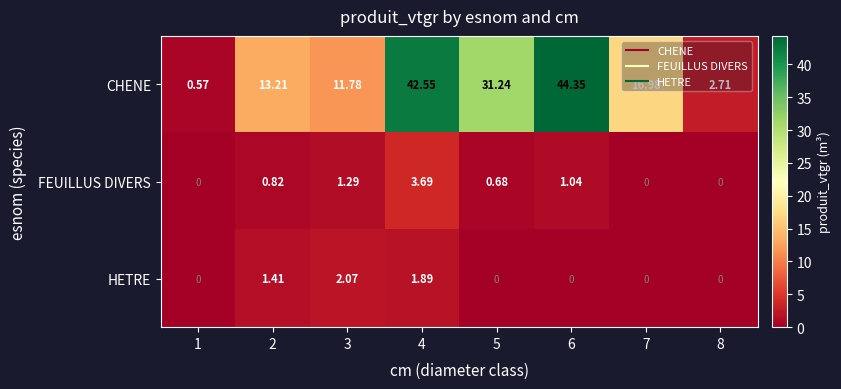

How many categories are shown in the chart?

8